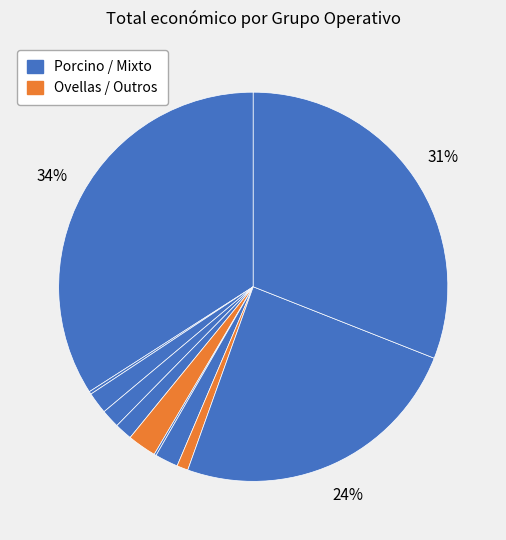

How many segments does this pie chart have?

11